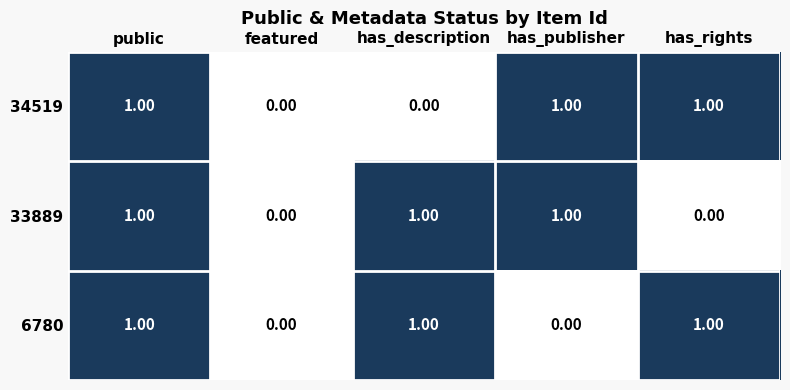

What is the sum of all 33889 values?

3